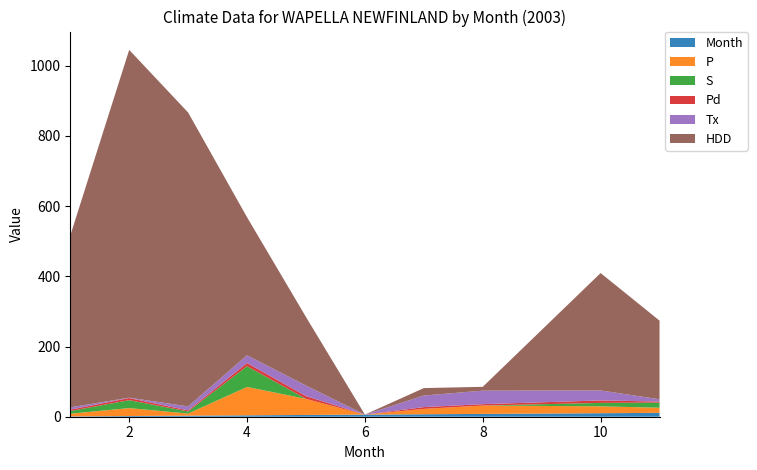

Reading right to left, extract all data points from this chart.

Month: 11.0	10.0	8.0	7.0	6.0	5.0	4.0	3.0	2.0	1.0
P: 14.6	19.6	23.8	15.4	0.0	45.8	80.8	6.0	22.6	7.6
S: 14.6	9.8	0.0	0.0	0.0	0.0	59.2	6.0	22.6	7.6
Pd: 3.0	7.0	4.0	5.0	0.0	8.0	9.0	3.0	6.0	4.0
Tx: 6.5	28.5	38.5	33.0	0.0	30.0	22.0	11.5	1.0	6.5
HDD: 224.0	334.4	10.9	21.2	0.0	195.3	393.2	837.1	990.8	489.3